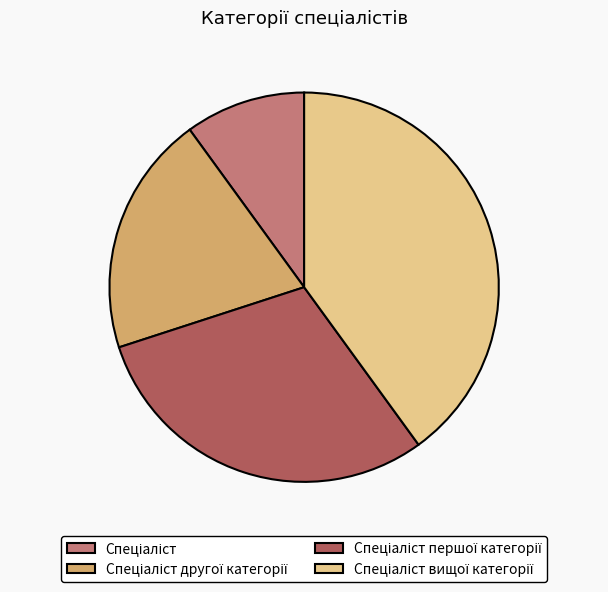

Does any single category account for the majority?

No